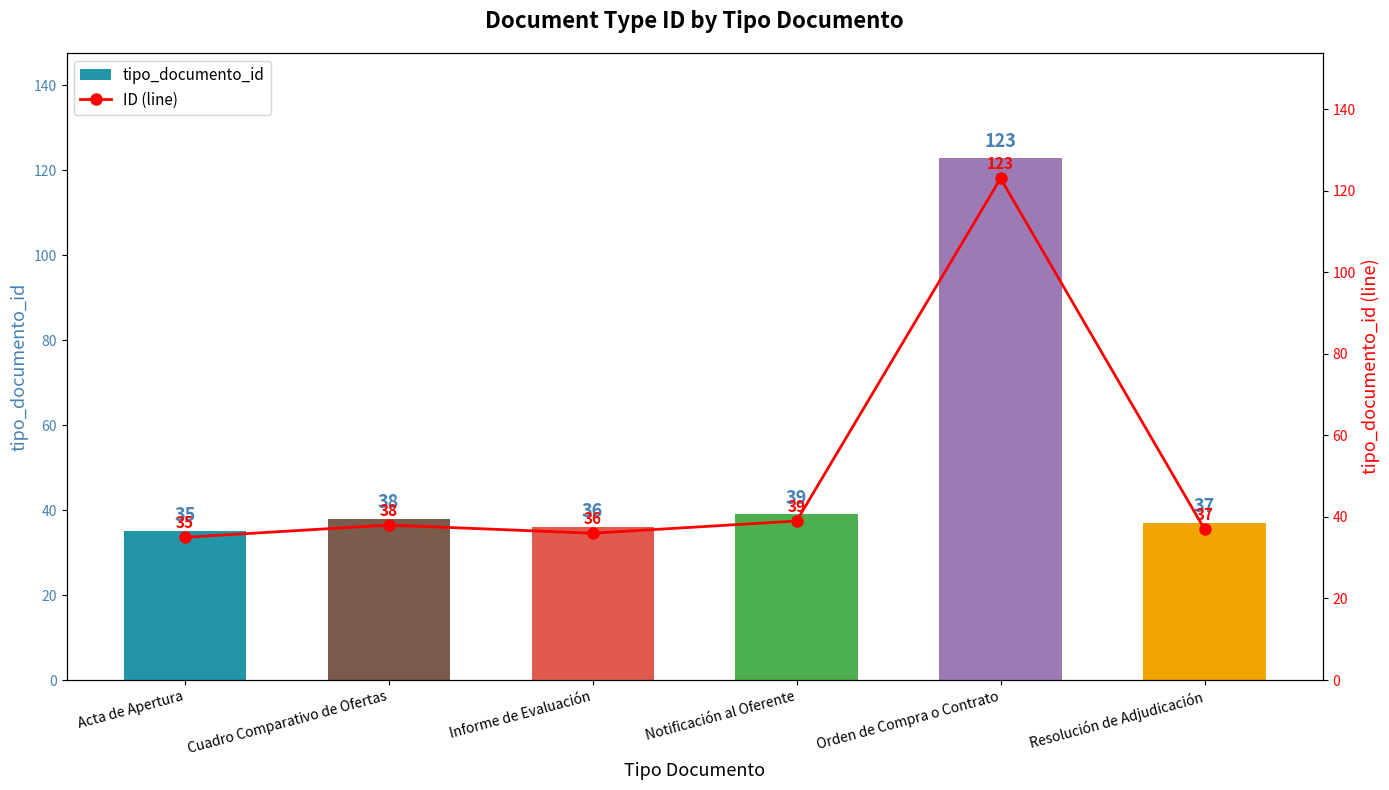

Reading right to left, extract all data points from this chart.

tipo_documento_id: 37	123	39	36	38	35
ID (line): 37	123	39	36	38	35